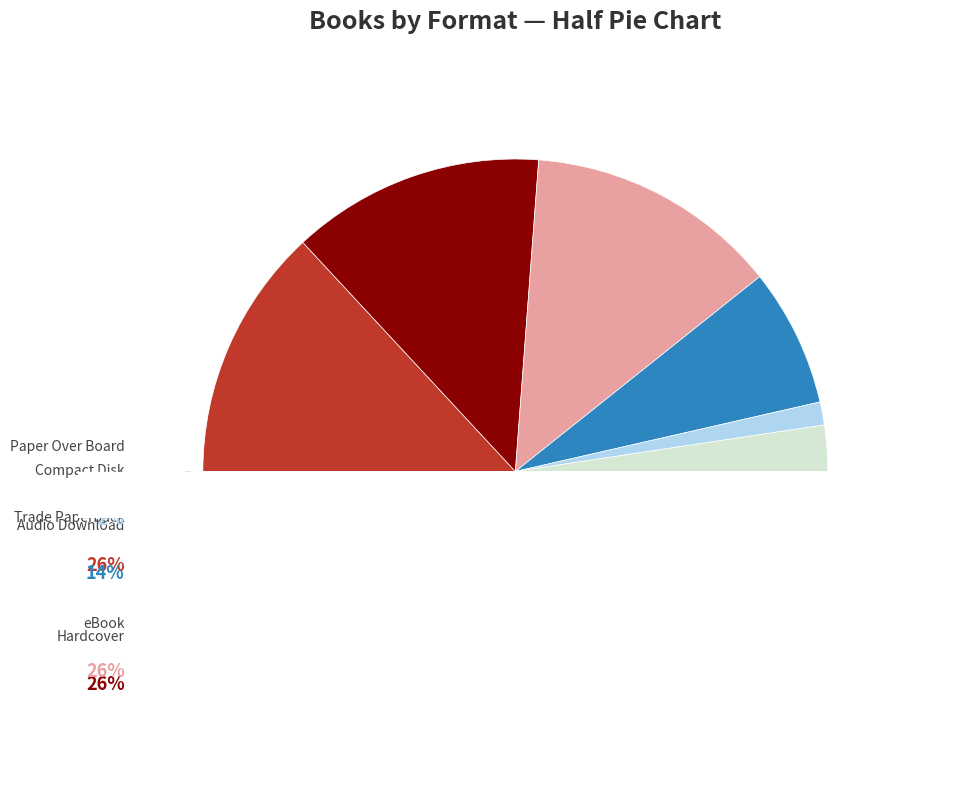

How many segments does this pie chart have?

6